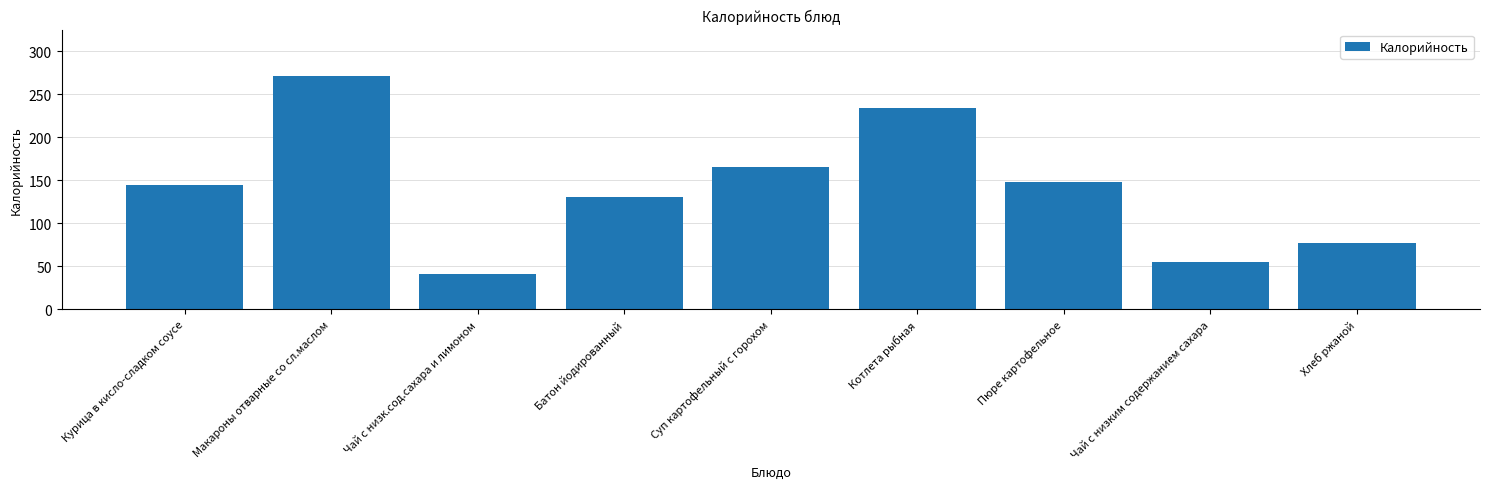

List the labels in order of value, smallest first.

Чай с низк.сод.сахара и лимоном, Чай с низким содержанием сахара, Хлеб ржаной, Батон йодированный, Курица в кисло-сладком соусе, Пюре картофельное, Суп картофельный с горохом, Котлета рыбная, Макароны отварные со сл.маслом